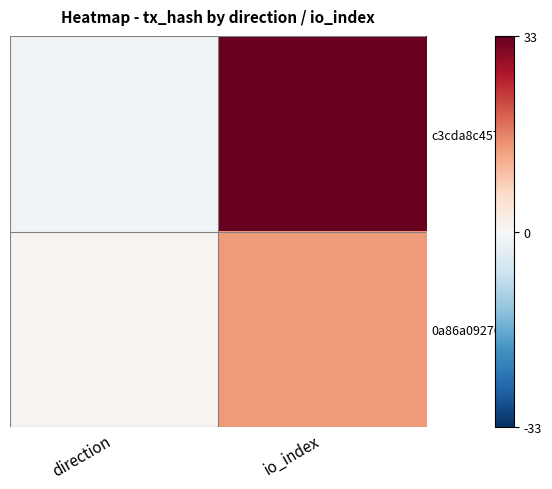

Rank the series by their average value, from highest to lowest.

c3cda8c457…, 0a86a09276…